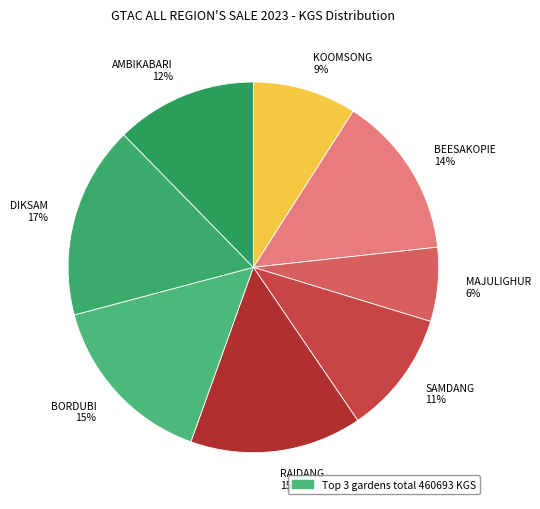

To the nearest percent, what is the average slice percentage?

12%